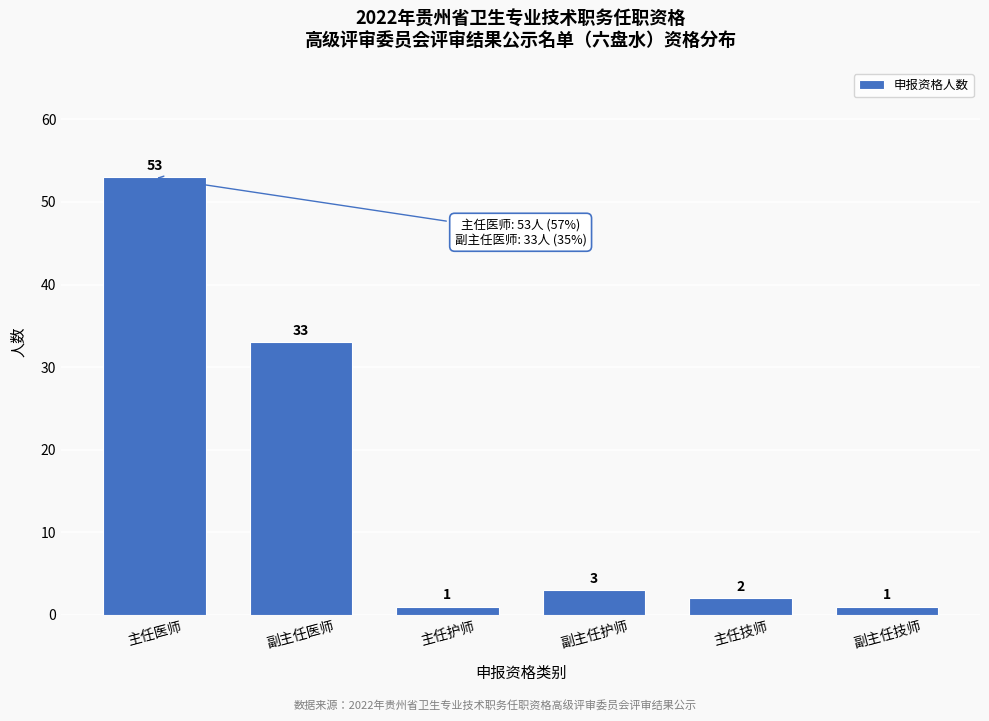

Reading right to left, extract all data points from this chart.

1	2	3	1	33	53